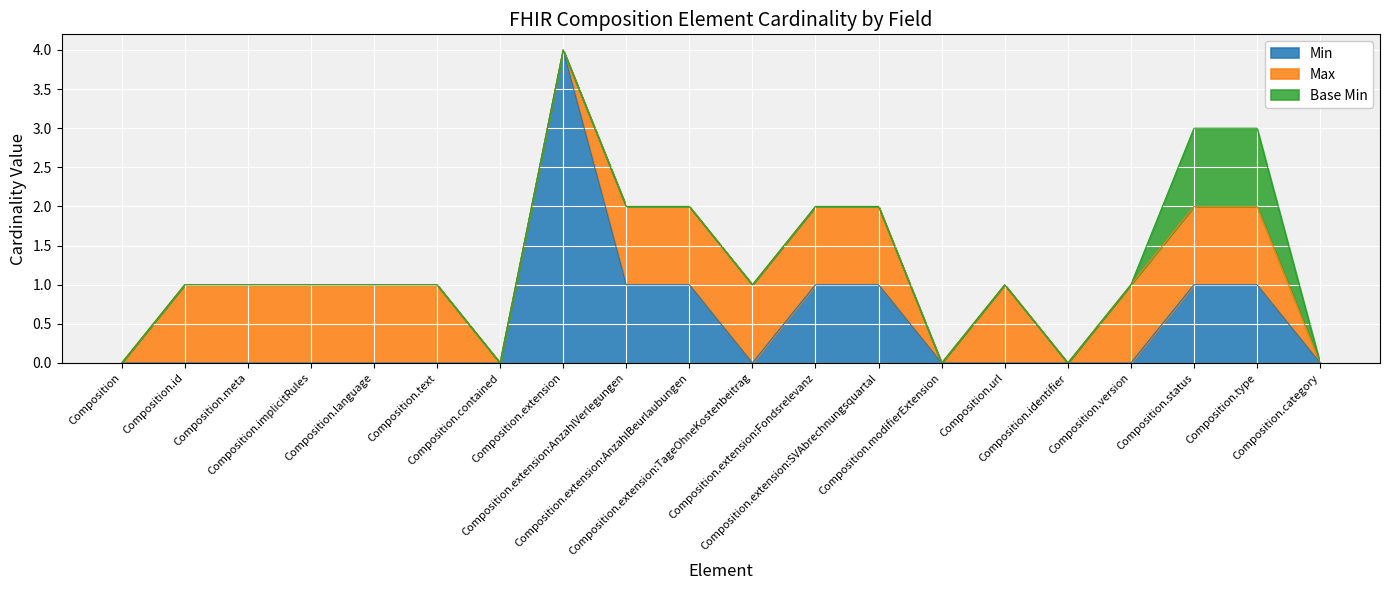

What is the sum of the Min values at Composition.extension:SVAbrechnungsquartal and Composition.extension:AnzahlBeurlaubungen?

2